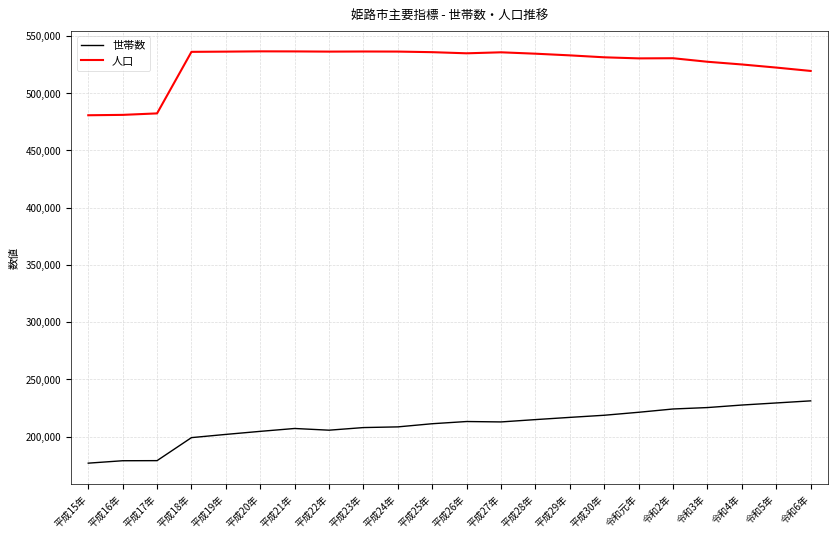

What is the difference between the maximum and minimum values in the 人口 series?

55818